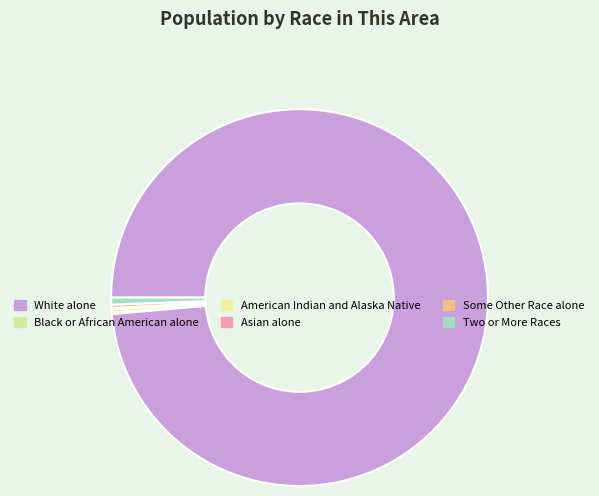

Which category has the biggest portion of the pie?

White alone